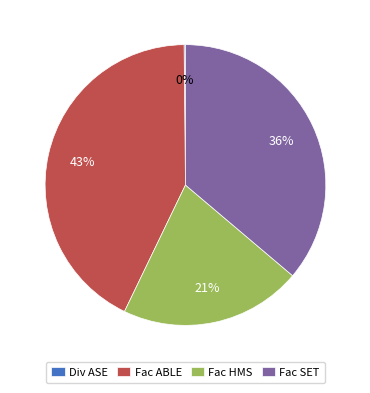

Does any single category account for the majority?

No